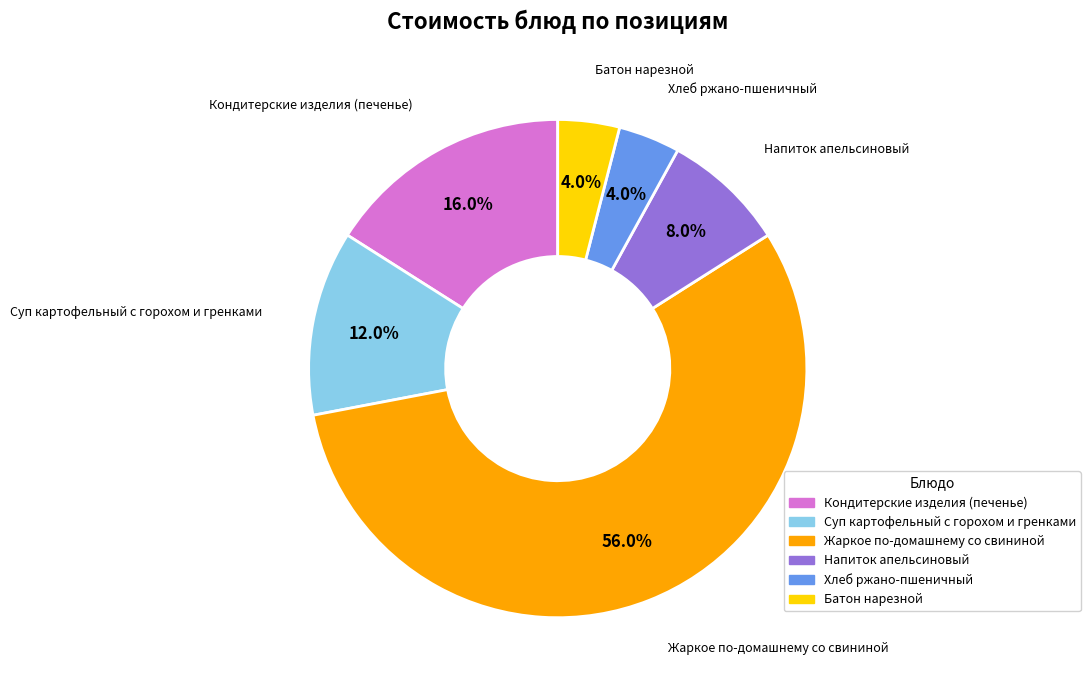

How many slices are in this pie chart?

6